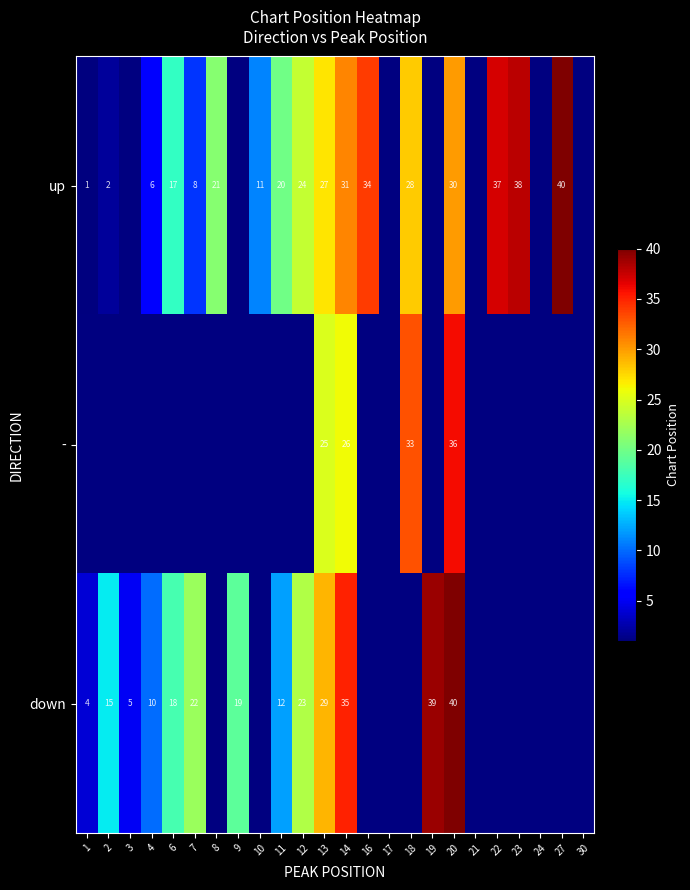

How many distinct data groups are displayed?

3